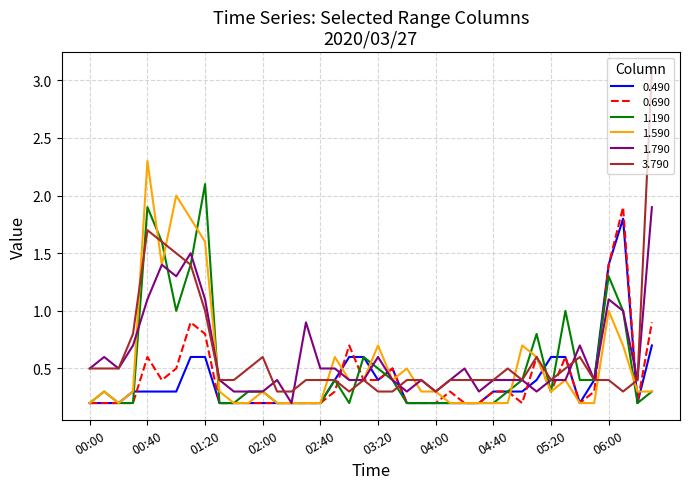

What is the maximum value shown in the chart?

3.1